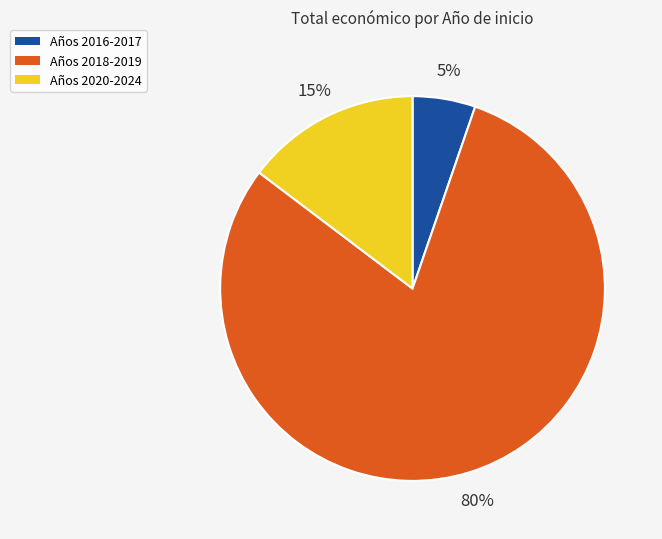

Is there a majority slice in this chart?

Yes